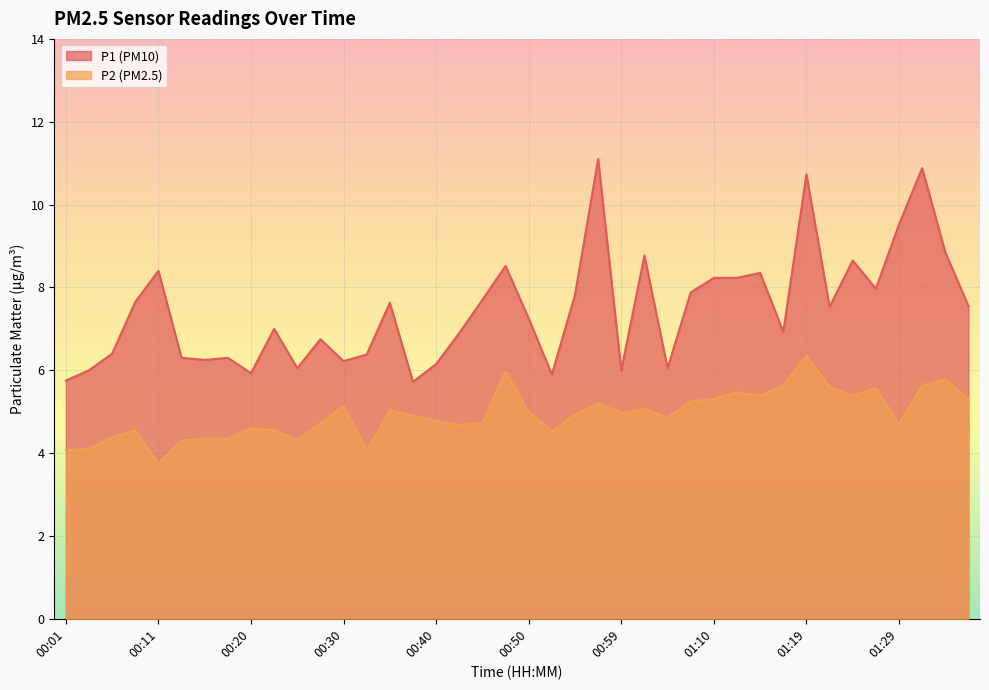

In P2, how many points are lower than both neighbors (excluding endpoints)?

10